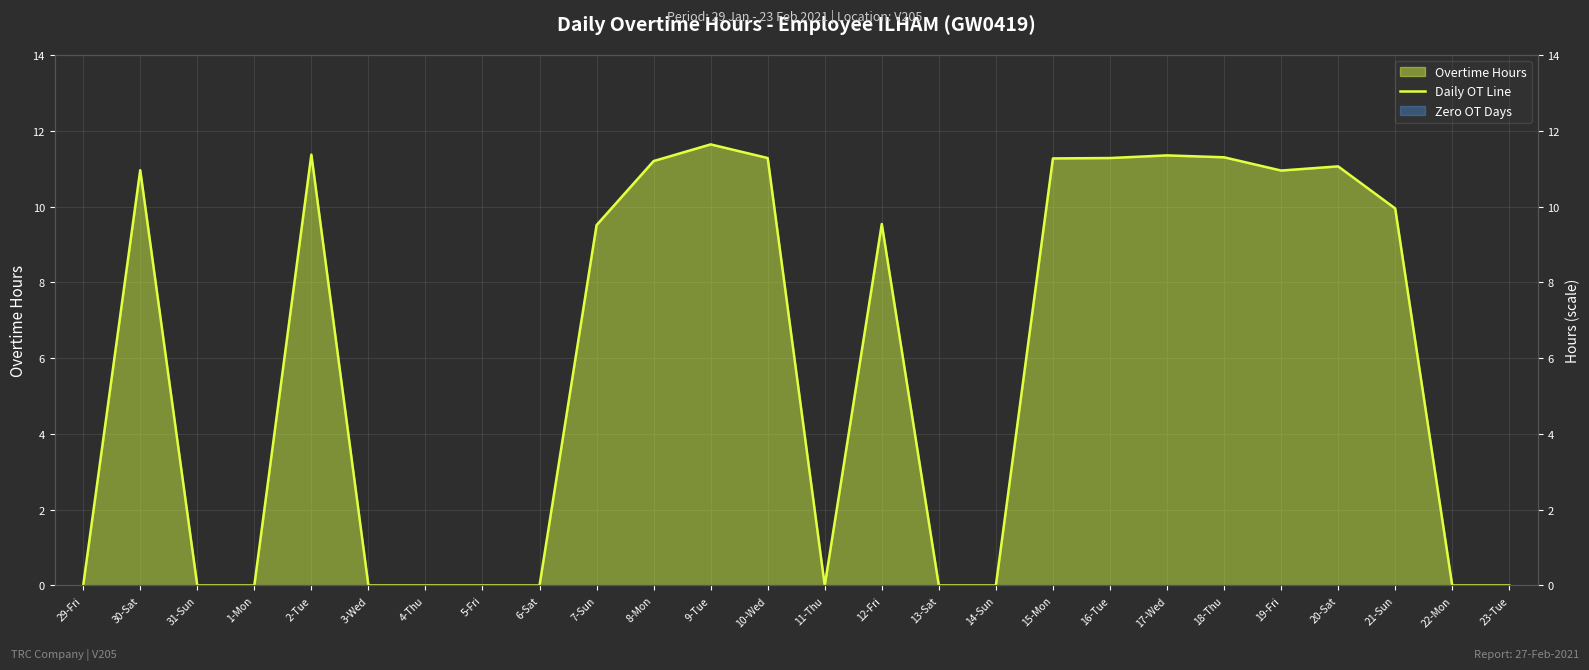

What is the value of the 11th point from the left?

11.2